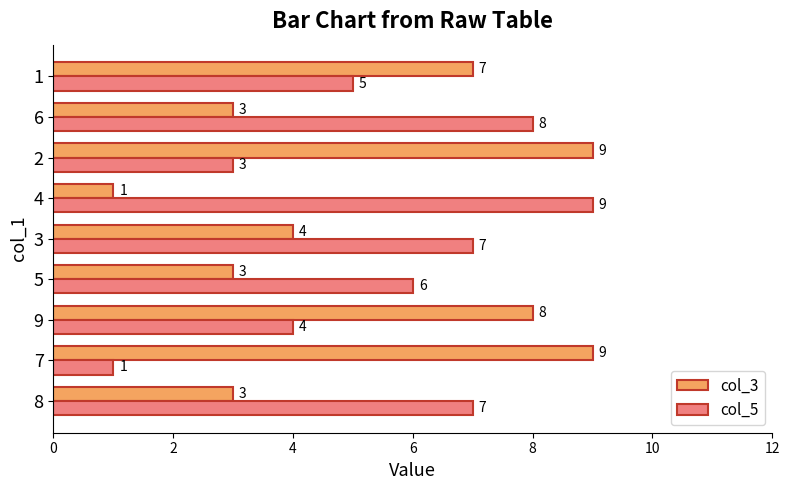

Rank the series by their average value, from lowest to highest.

col_3, col_5